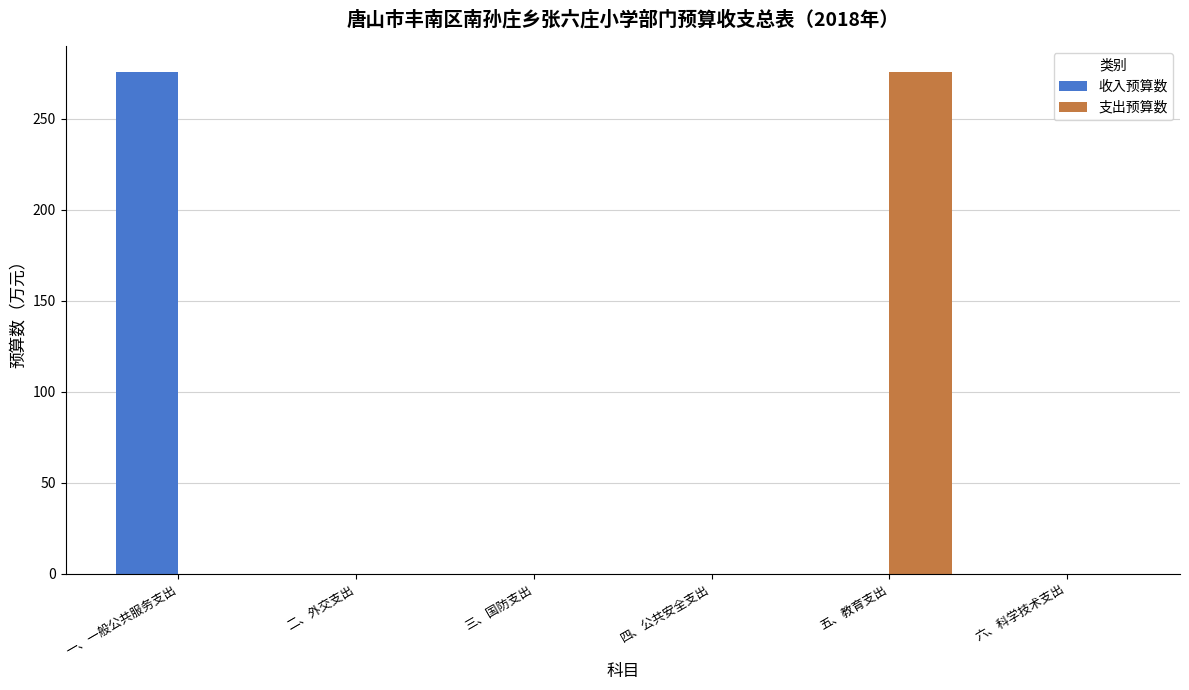

Which series changed the most between 一、一般公共服务支出 and 二、外交支出?

收入预算数